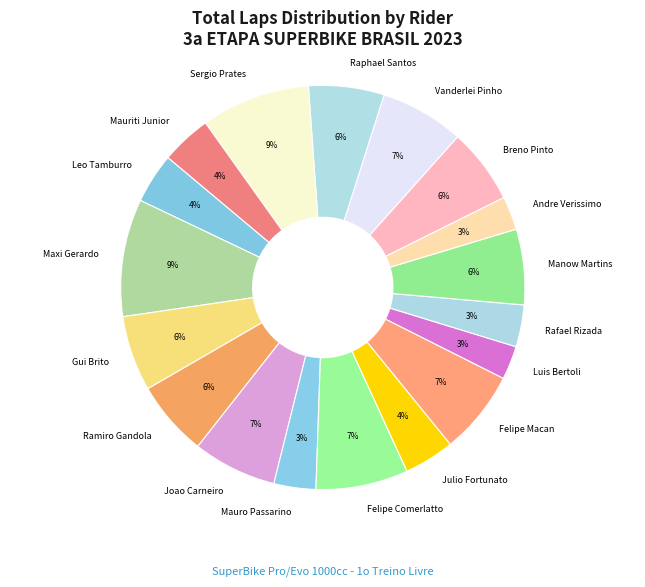

What percentage is the Gui Brito slice, to the nearest percent?

6%